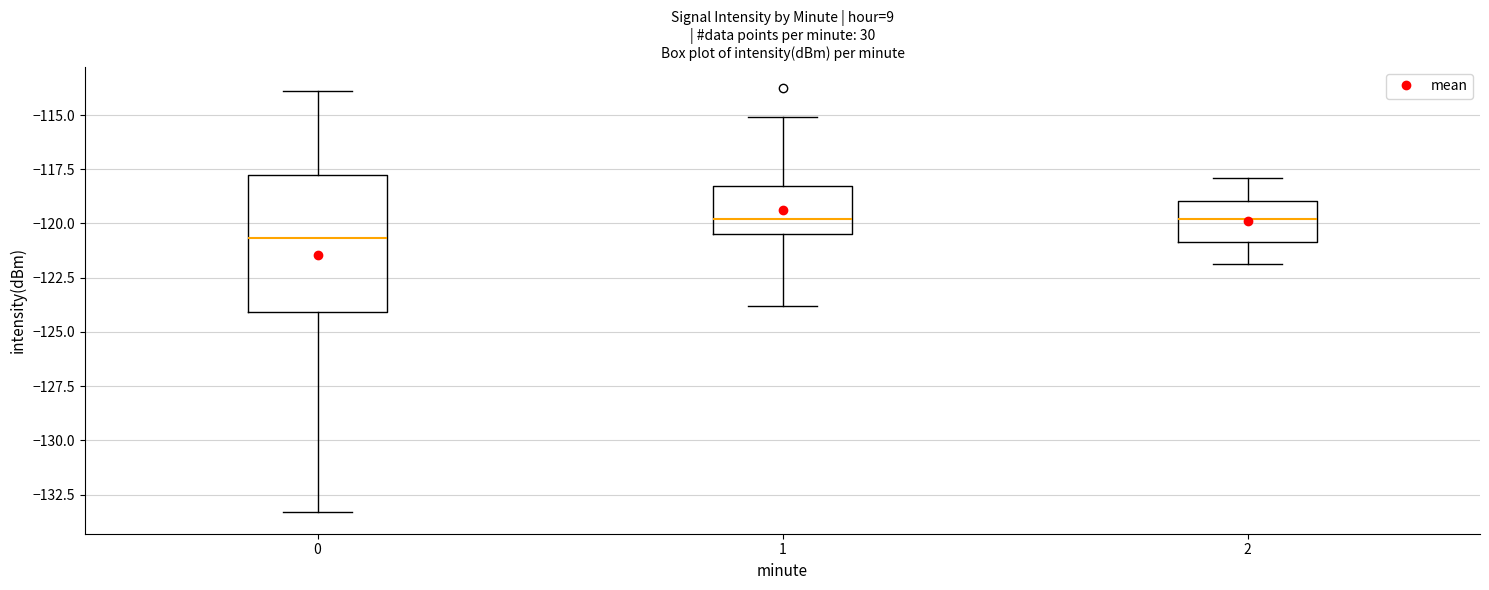

Reading left to right, transcribe this box plot: for each box, give where its median line is, the range the box spans, and where its two whiskers end, as read against the y-axis. The values are not printed on the chart, so give them approximately, as read against the axis.

0: median -120.5, box -124.0 to -118.0, whiskers -133.5 to -114.0
1: median -120.0, box -120.5 to -118.5, whiskers -124.0 to -115.0
2: median -120.0, box -121.0 to -119.0, whiskers -122.0 to -118.0